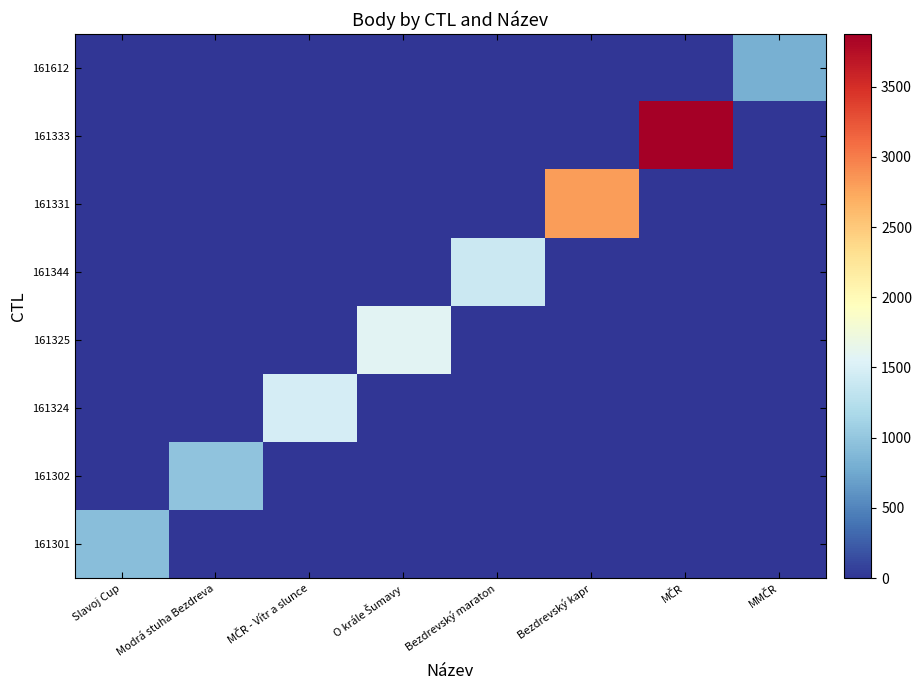

Reading left to right, what are all the values shown in this chart?

161301: Slavoj Cup=938	Modrá stuha Bezdreva=0	MČR - Vítr a slunce=0	O krále Šumavy=0	Bezdrevský maraton=0	Bezdrevský kapr=0	MČR=0	MMČR=0
161302: Slavoj Cup=0	Modrá stuha Bezdreva=980	MČR - Vítr a slunce=0	O krále Šumavy=0	Bezdrevský maraton=0	Bezdrevský kapr=0	MČR=0	MMČR=0
161324: Slavoj Cup=0	Modrá stuha Bezdreva=0	MČR - Vítr a slunce=1471	O krále Šumavy=0	Bezdrevský maraton=0	Bezdrevský kapr=0	MČR=0	MMČR=0
161325: Slavoj Cup=0	Modrá stuha Bezdreva=0	MČR - Vítr a slunce=0	O krále Šumavy=1582	Bezdrevský maraton=0	Bezdrevský kapr=0	MČR=0	MMČR=0
161344: Slavoj Cup=0	Modrá stuha Bezdreva=0	MČR - Vítr a slunce=0	O krále Šumavy=0	Bezdrevský maraton=1407	Bezdrevský kapr=0	MČR=0	MMČR=0
161331: Slavoj Cup=0	Modrá stuha Bezdreva=0	MČR - Vítr a slunce=0	O krále Šumavy=0	Bezdrevský maraton=0	Bezdrevský kapr=2814	MČR=0	MMČR=0
161333: Slavoj Cup=0	Modrá stuha Bezdreva=0	MČR - Vítr a slunce=0	O krále Šumavy=0	Bezdrevský maraton=0	Bezdrevský kapr=0	MČR=3874	MMČR=0
161612: Slavoj Cup=0	Modrá stuha Bezdreva=0	MČR - Vítr a slunce=0	O krále Šumavy=0	Bezdrevský maraton=0	Bezdrevský kapr=0	MČR=0	MMČR=804